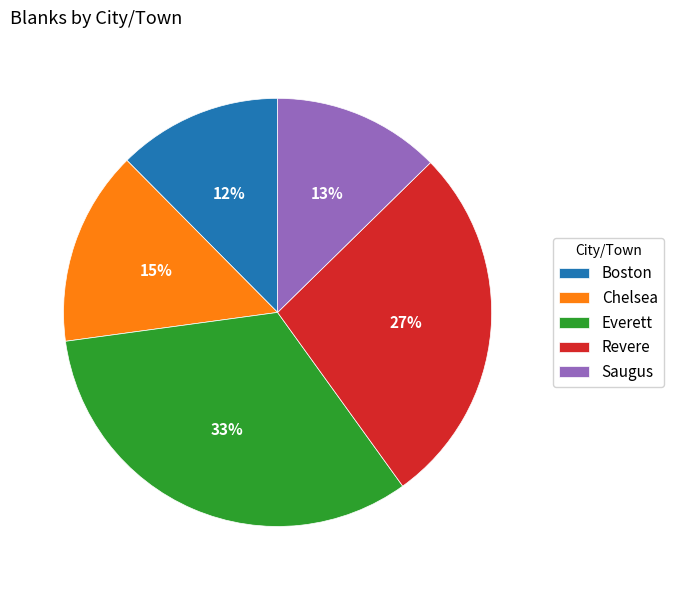

How many slices are in this pie chart?

5